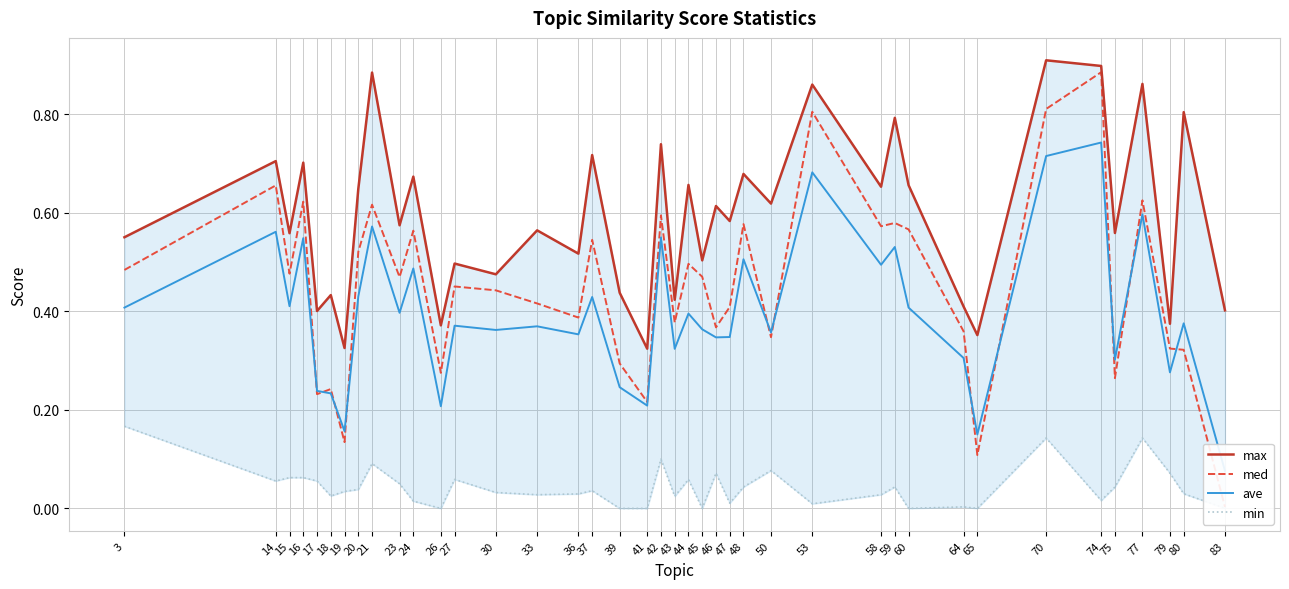

True or false: med has more than 0 interior local peaks.

True